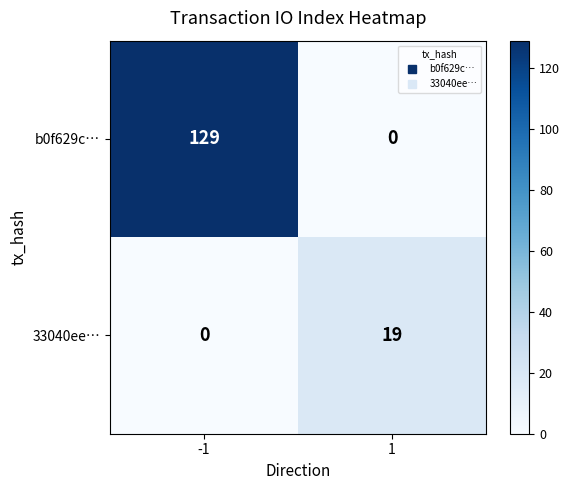

How many values in the b0f629c… series are below 129?

1